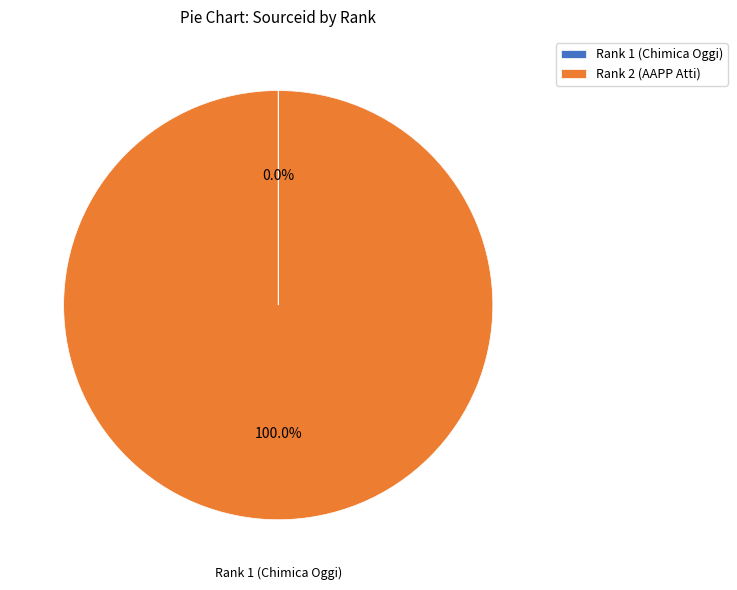

To the nearest percent, what is the average slice percentage?

50%